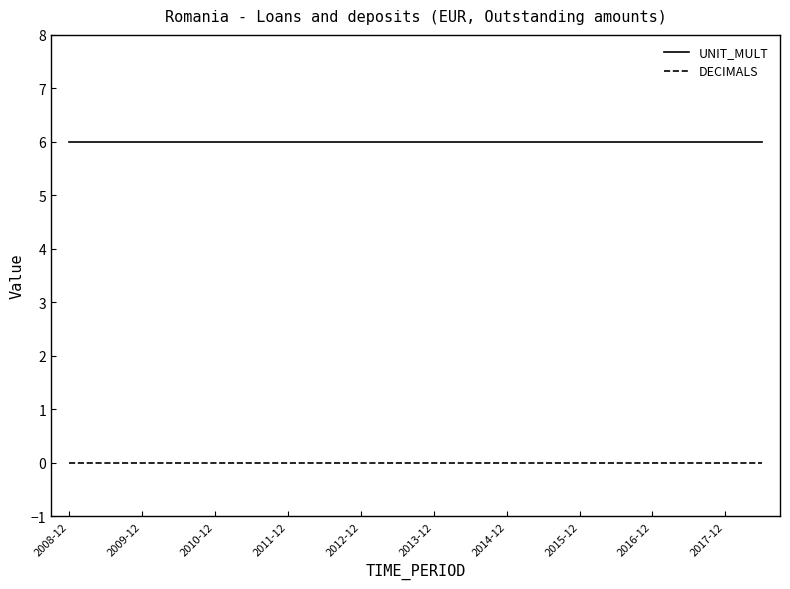

How many lines are shown in the chart?

2